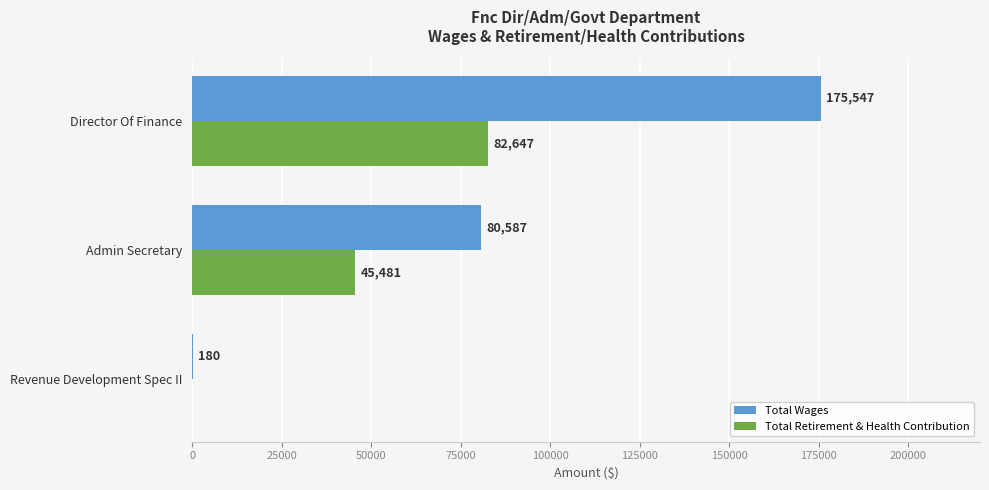

Which series has the largest total across all categories?

Total Wages